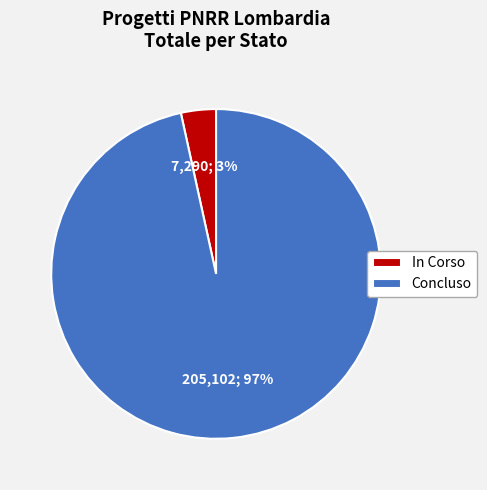

Is it true that Concluso is 97% of the pie?

True